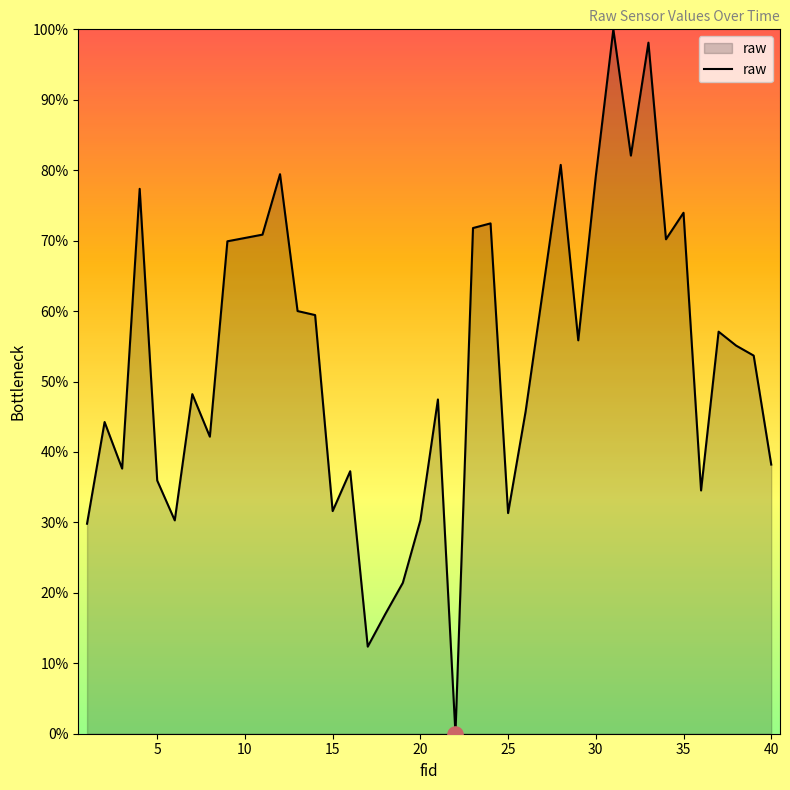

What is the maximum value shown in the chart?

100.0